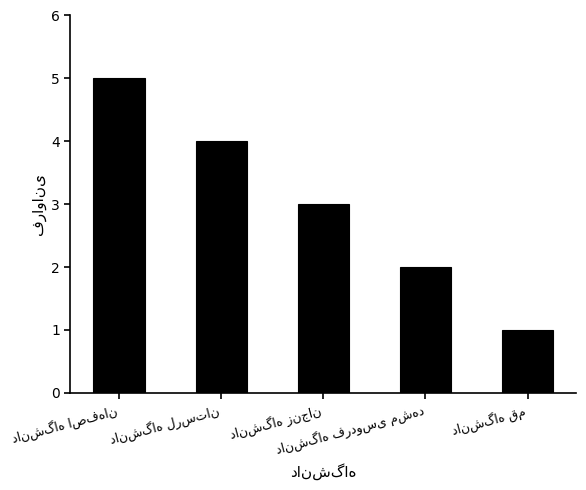

What is the greatest value displayed?

5